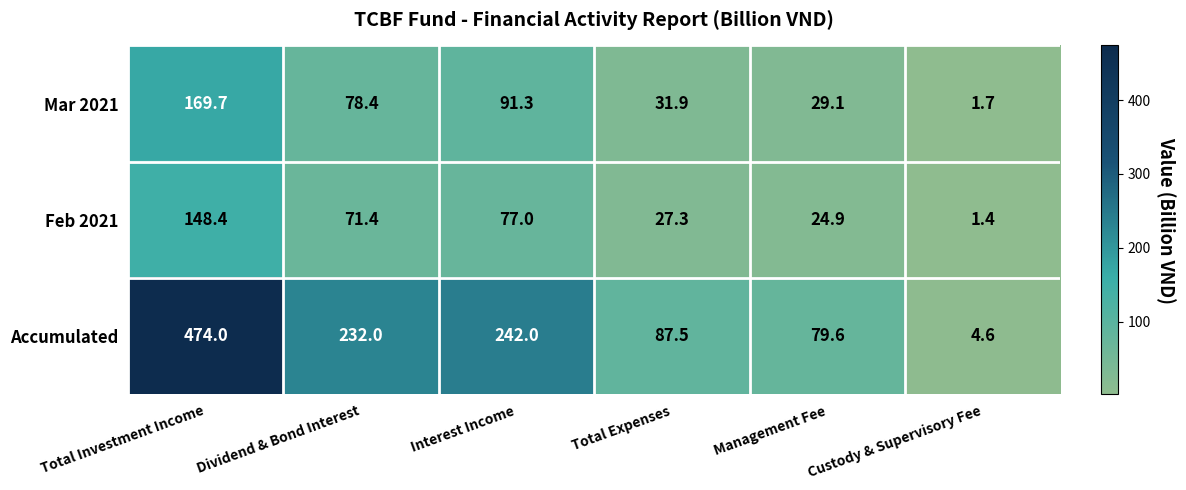

The value of Mar 2021 at Interest Income is 91.3. True or false?

True